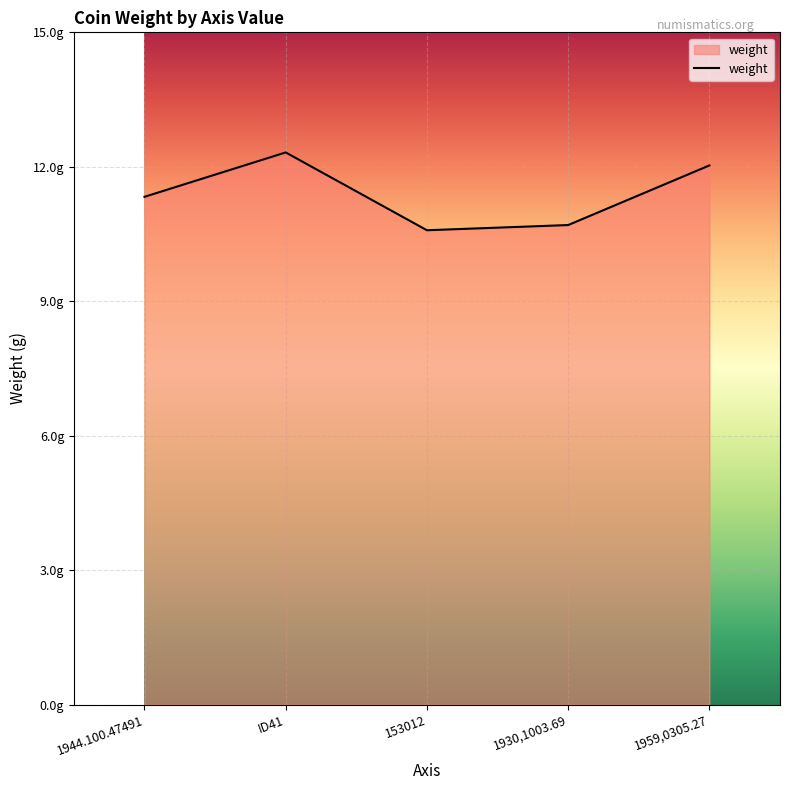

Does the chart display data point markers on the line(s)?

No